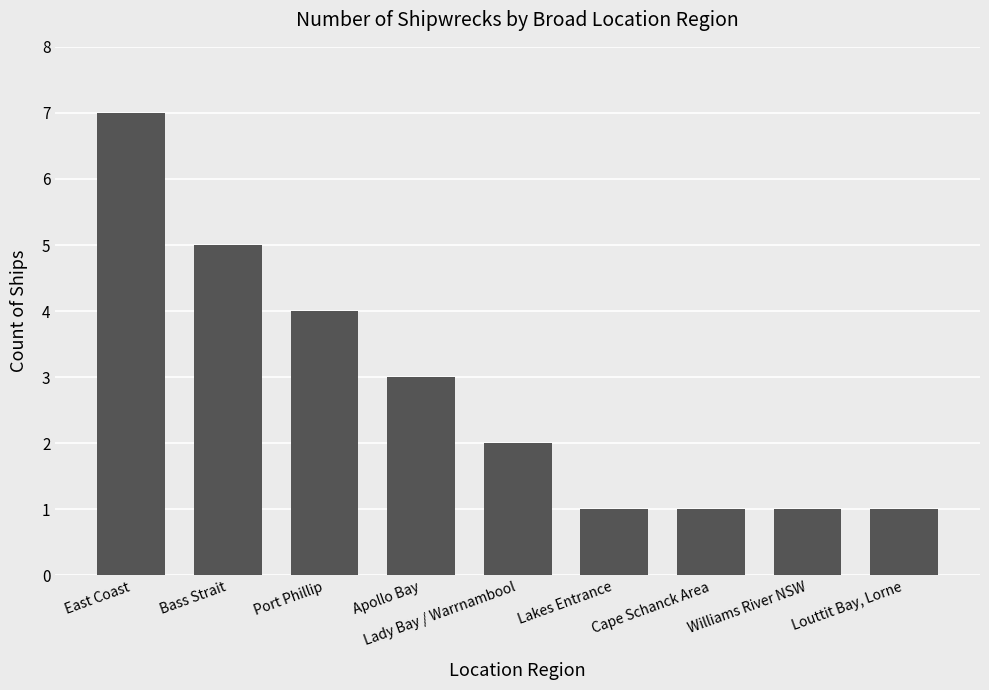

Which label corresponds to the largest value in the chart?

East Coast